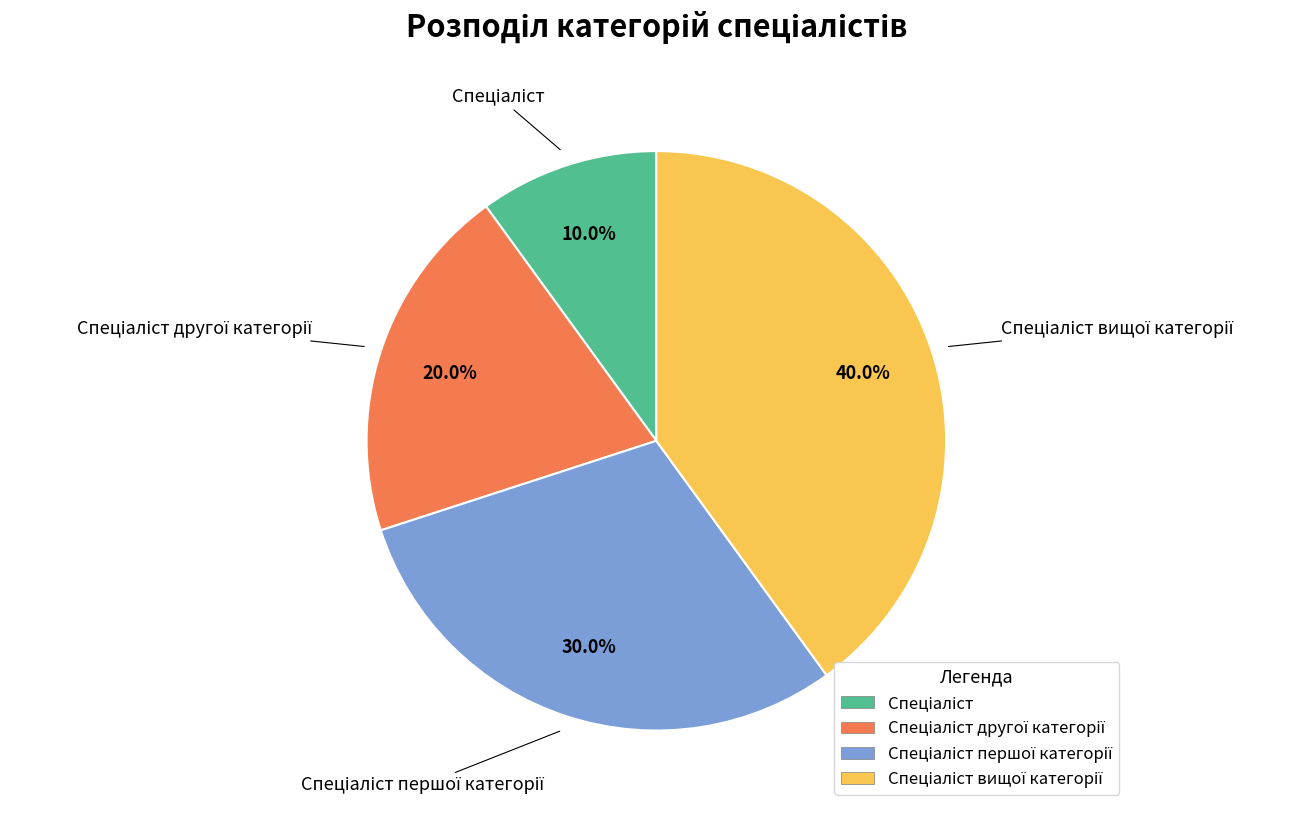

Is there any slice that represents more than half of the pie?

No